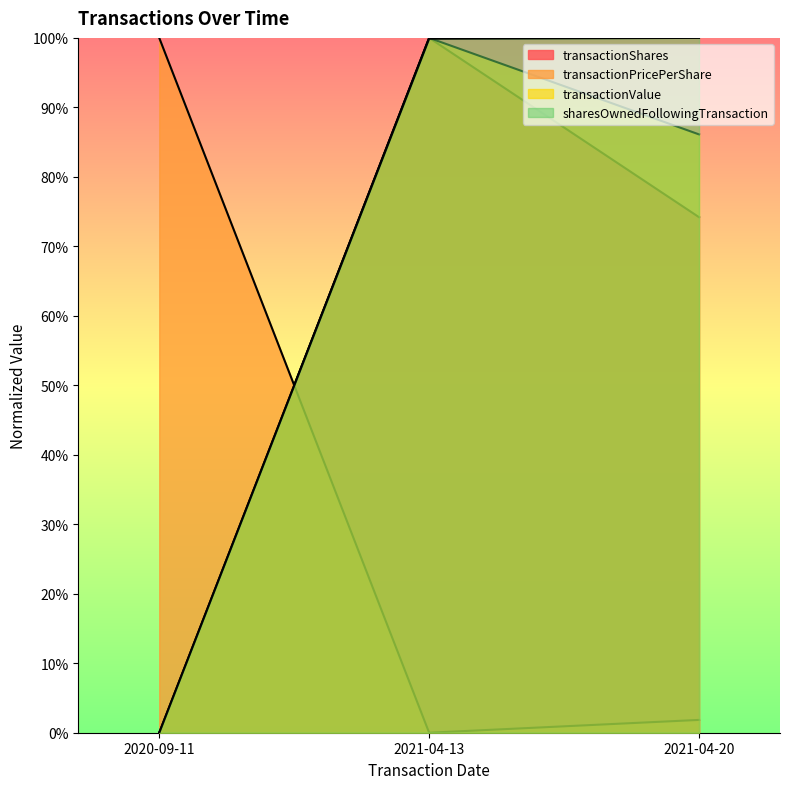

What is the label of the 3rd point from the left?

2021-04-20